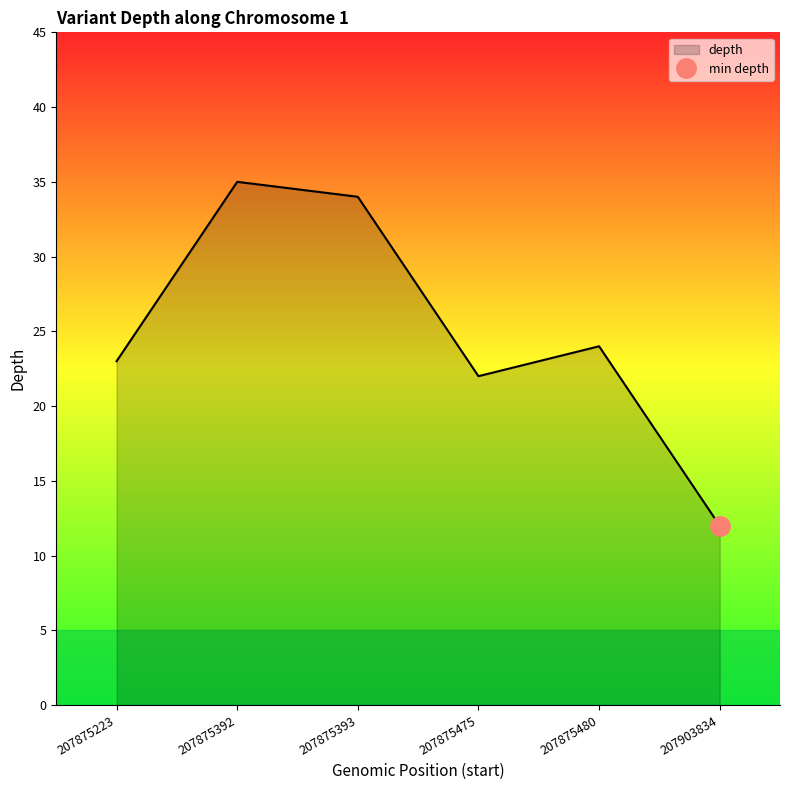

How many interior local valleys (lower than both neighbors) does the data have?

1